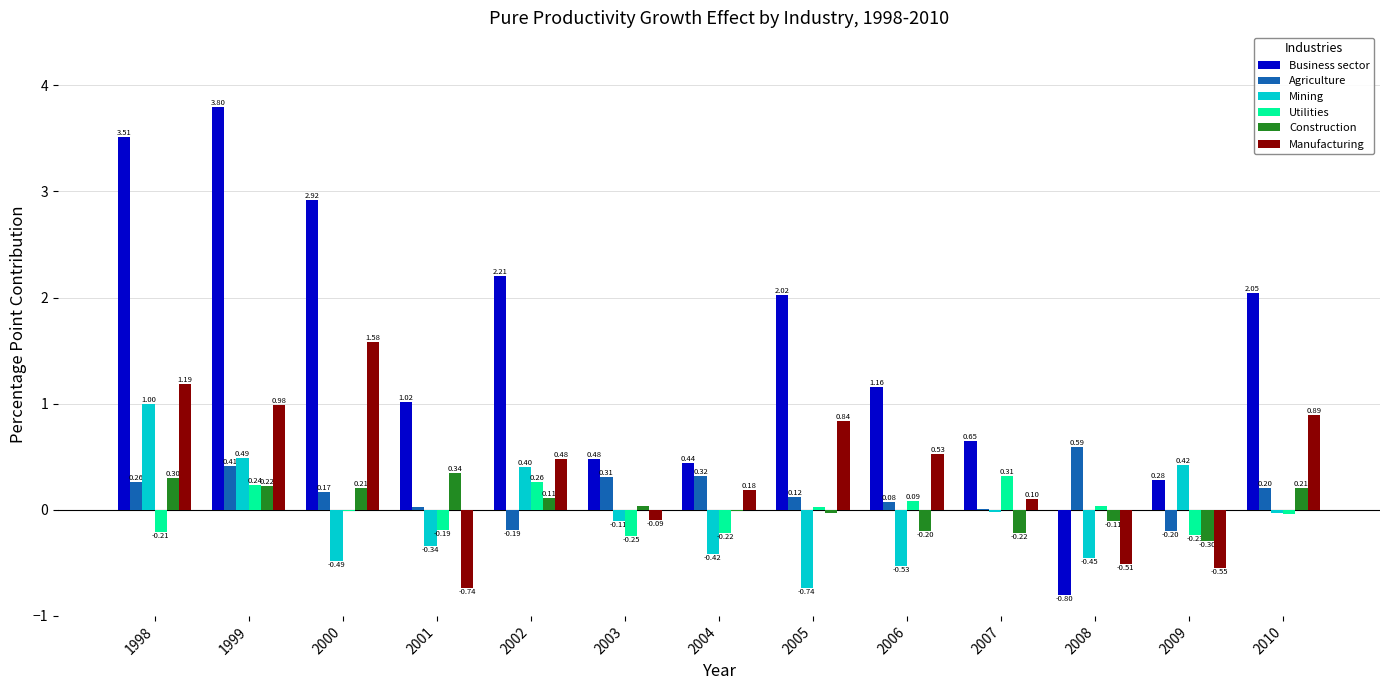

What is the sum of all Business sector values?

19.7